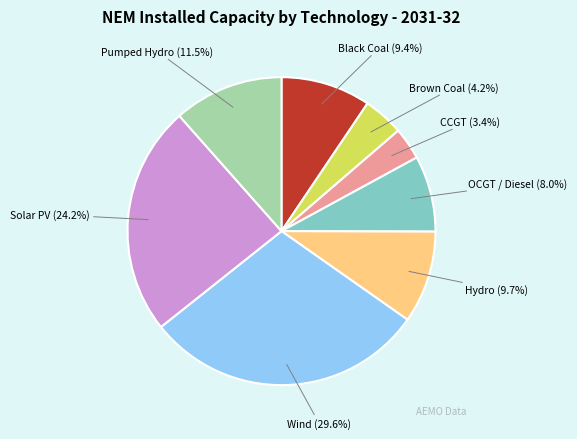

Does any single category account for the majority?

No